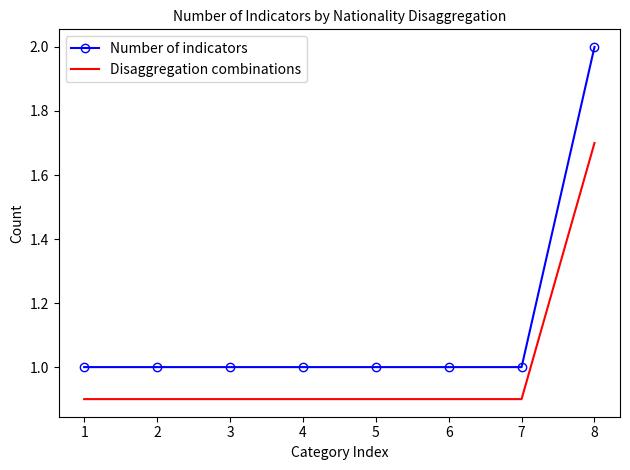

Is it true that Number of indicators equals 1.0 at 1?

True